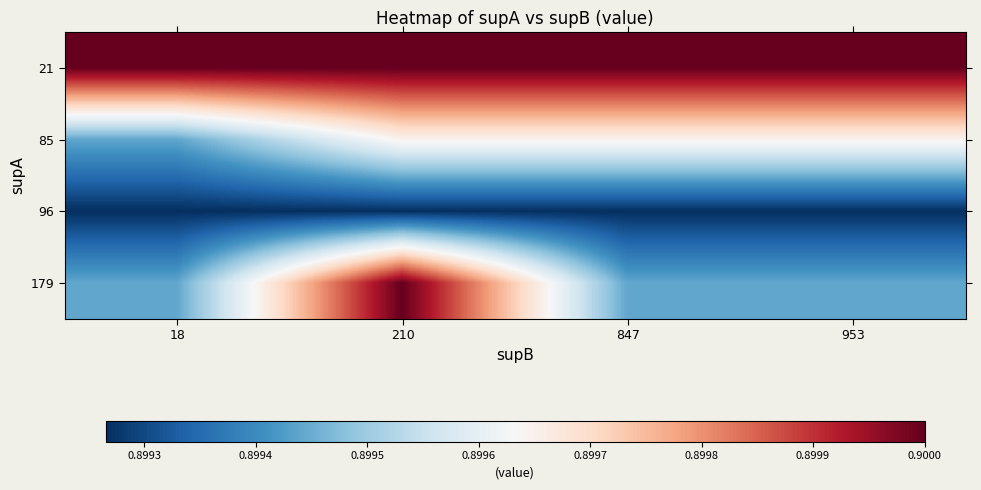

At which category is the sum across all series the highest?

210